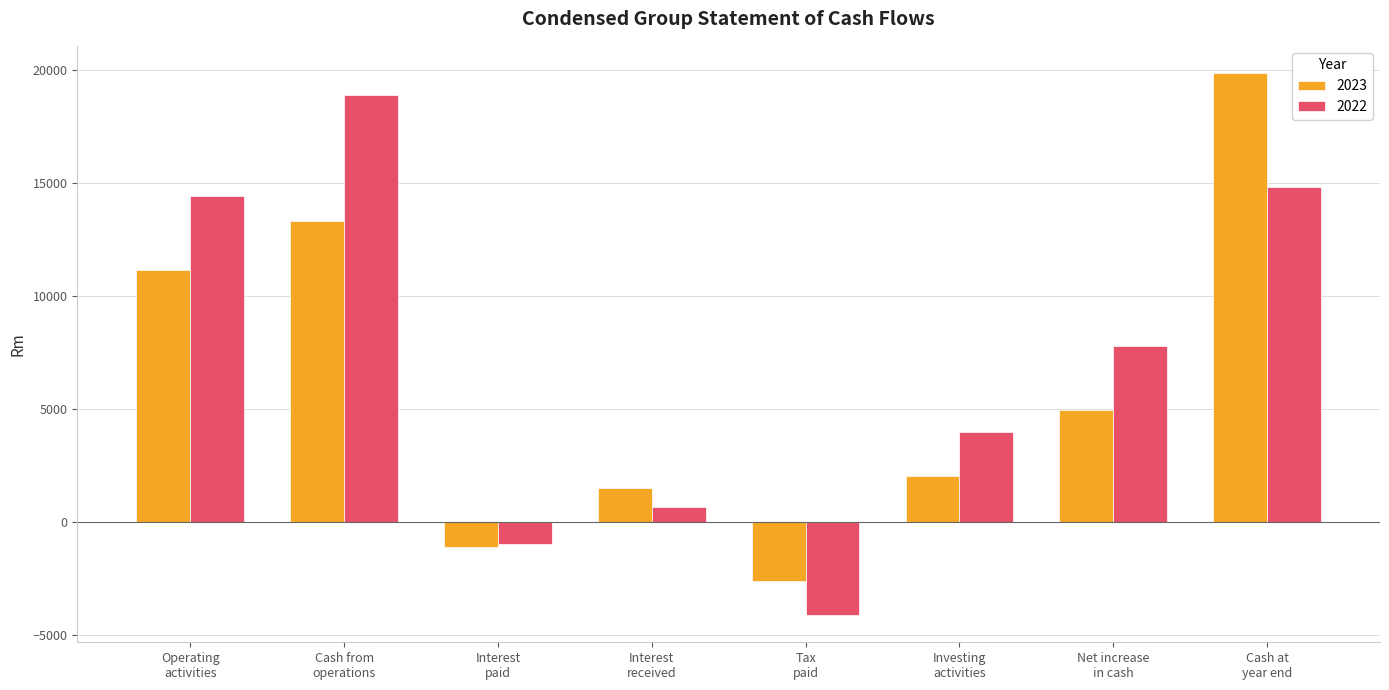

Which series has the largest total across all categories?

2022